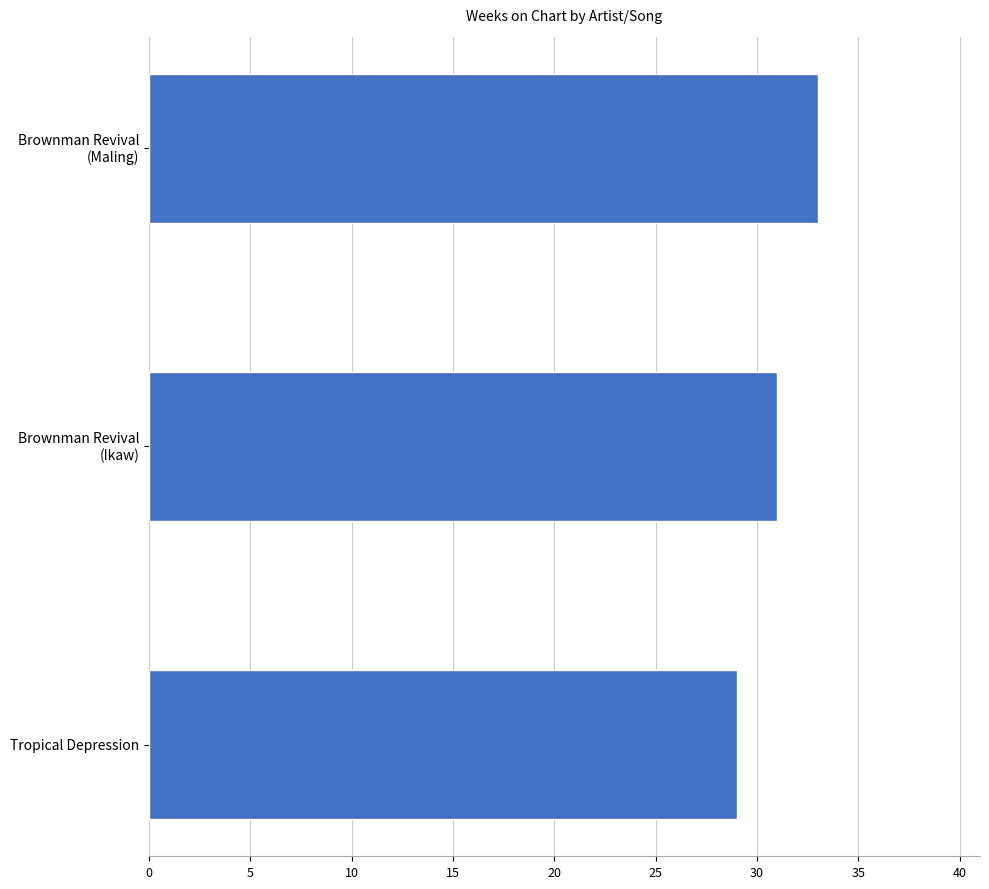

What is the sum of all values?

93